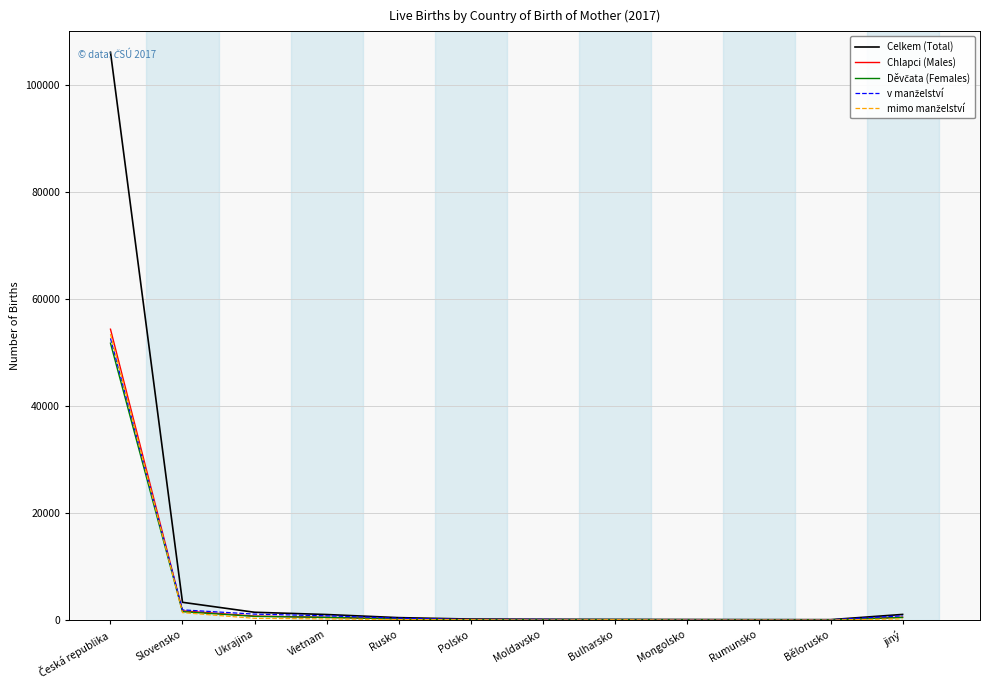

What is the greatest value displayed?

106101